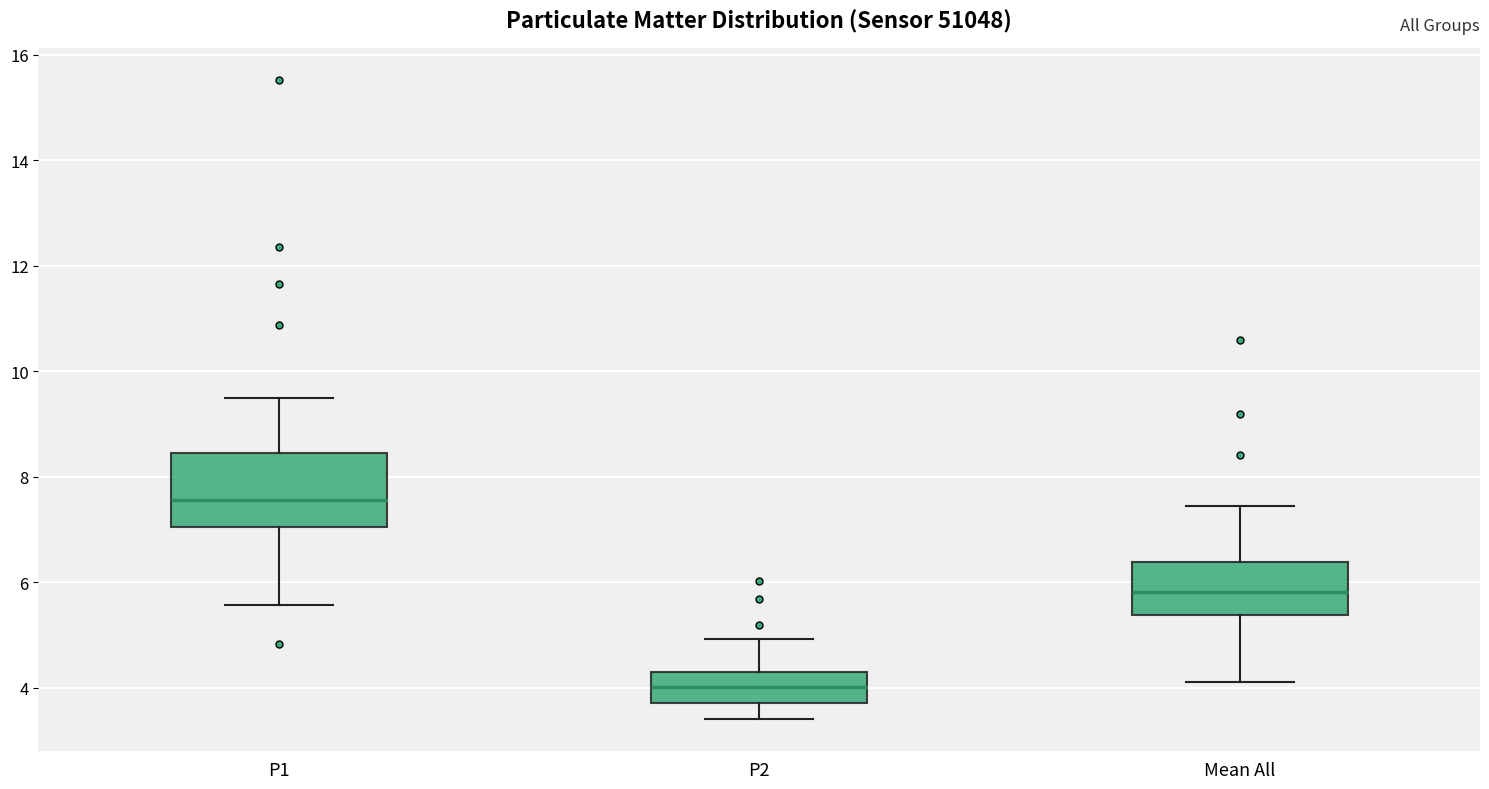

Reading left to right, read every box against the y-axis: the position of its median line, the range the box covers, and the ends of its whiskers. The values are not printed on the chart, so give them approximately, as read against the axis.

P1: median 7.6, box 7.0 to 8.4, whiskers 5.6 to 9.6
P2: median 4.0, box 3.8 to 4.4, whiskers 3.4 to 5.0
Mean All: median 5.8, box 5.4 to 6.4, whiskers 4.2 to 7.4